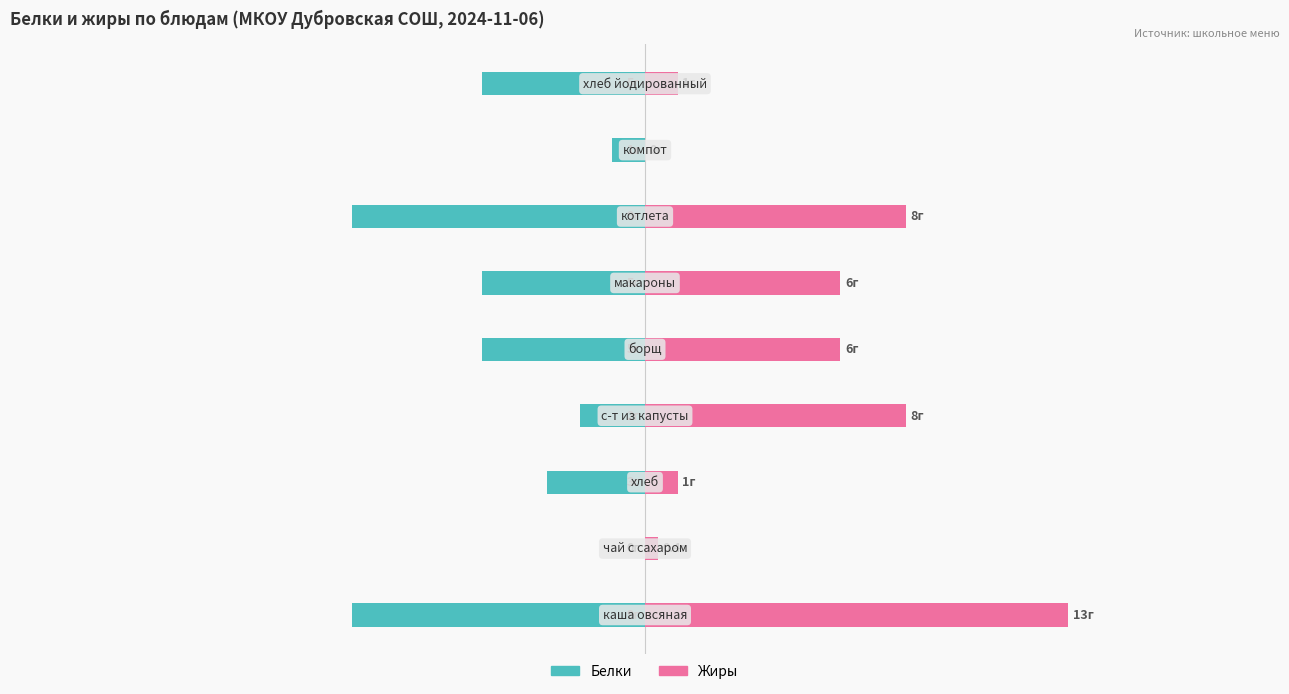

Which series has the widest spread of values?

Жиры